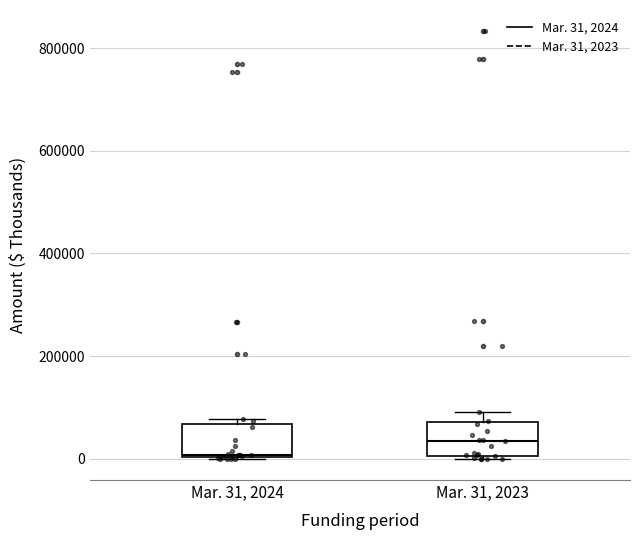

Which box has the lowest median line?

Mar. 31, 2024